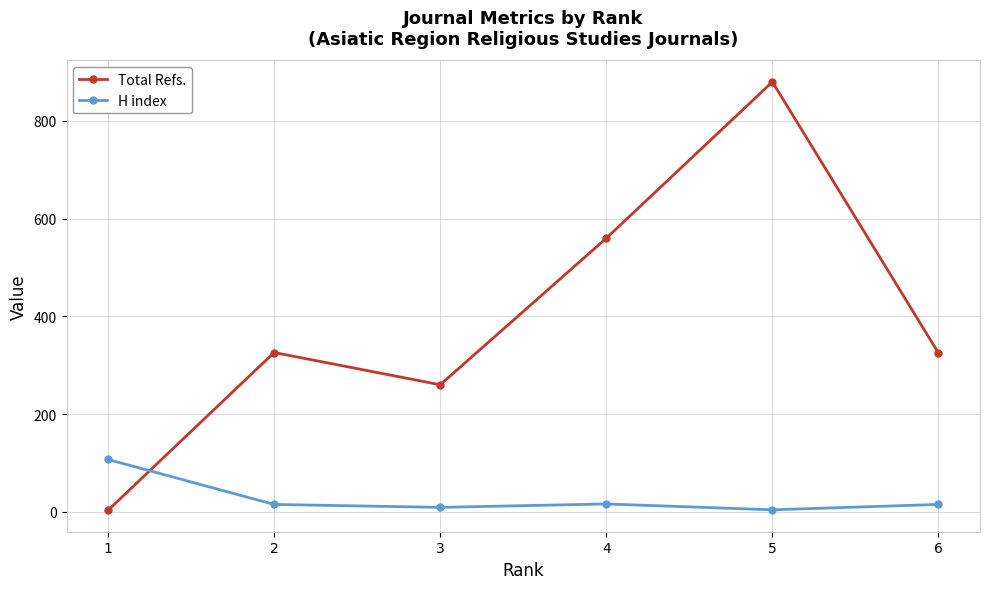

Which series changed the most between 5 and 6?

Total Refs.